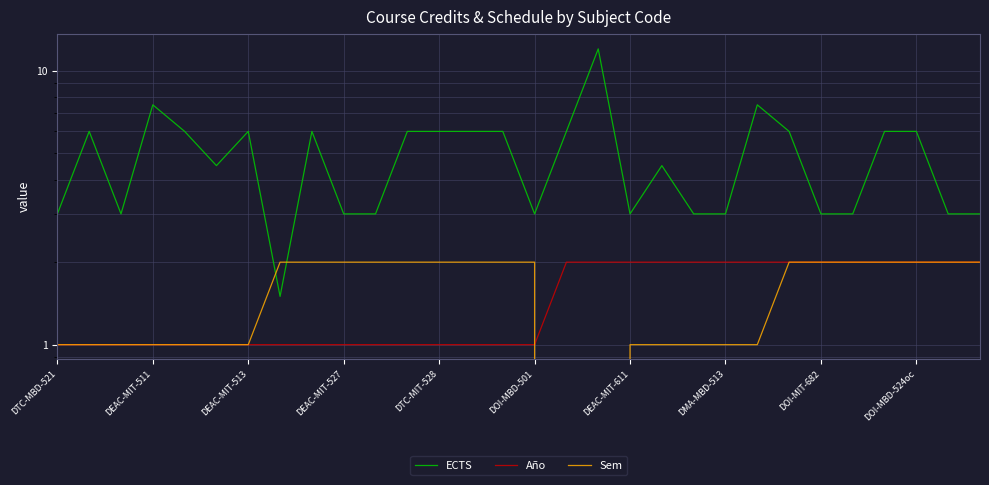

After their last crossing, which series has the higher values: Sem or Año?

Año